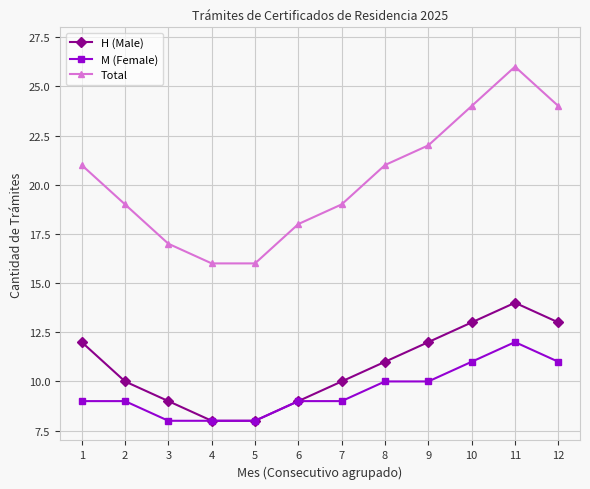

True or false: Total and M (Female) intersect in this chart.

False